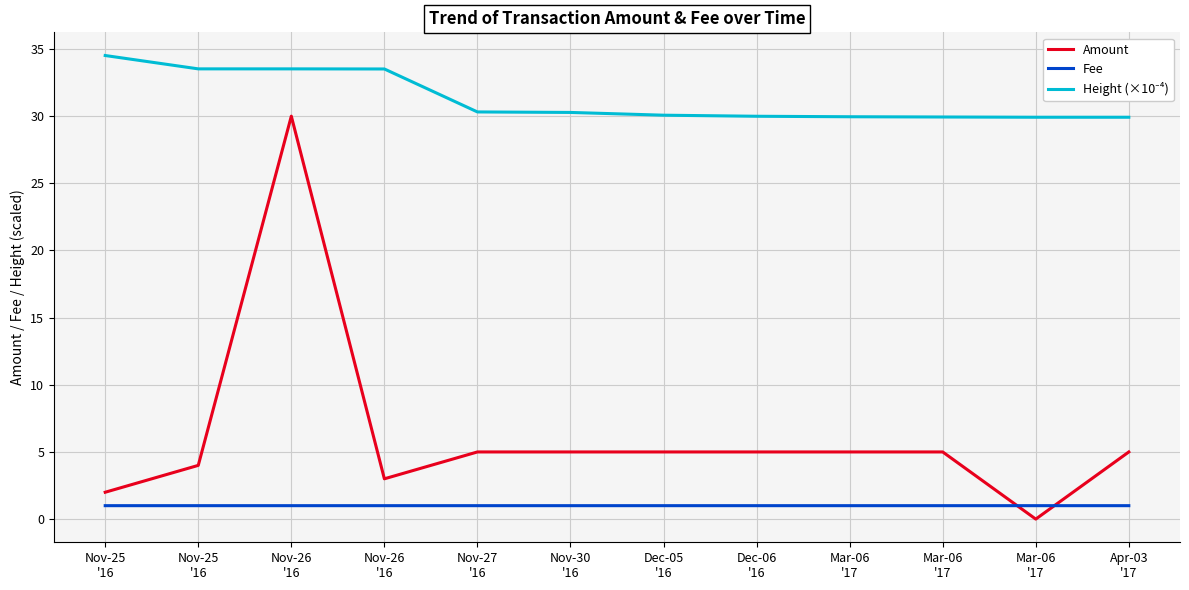

What is the maximum value for Height (×10⁻⁴)?

34.5